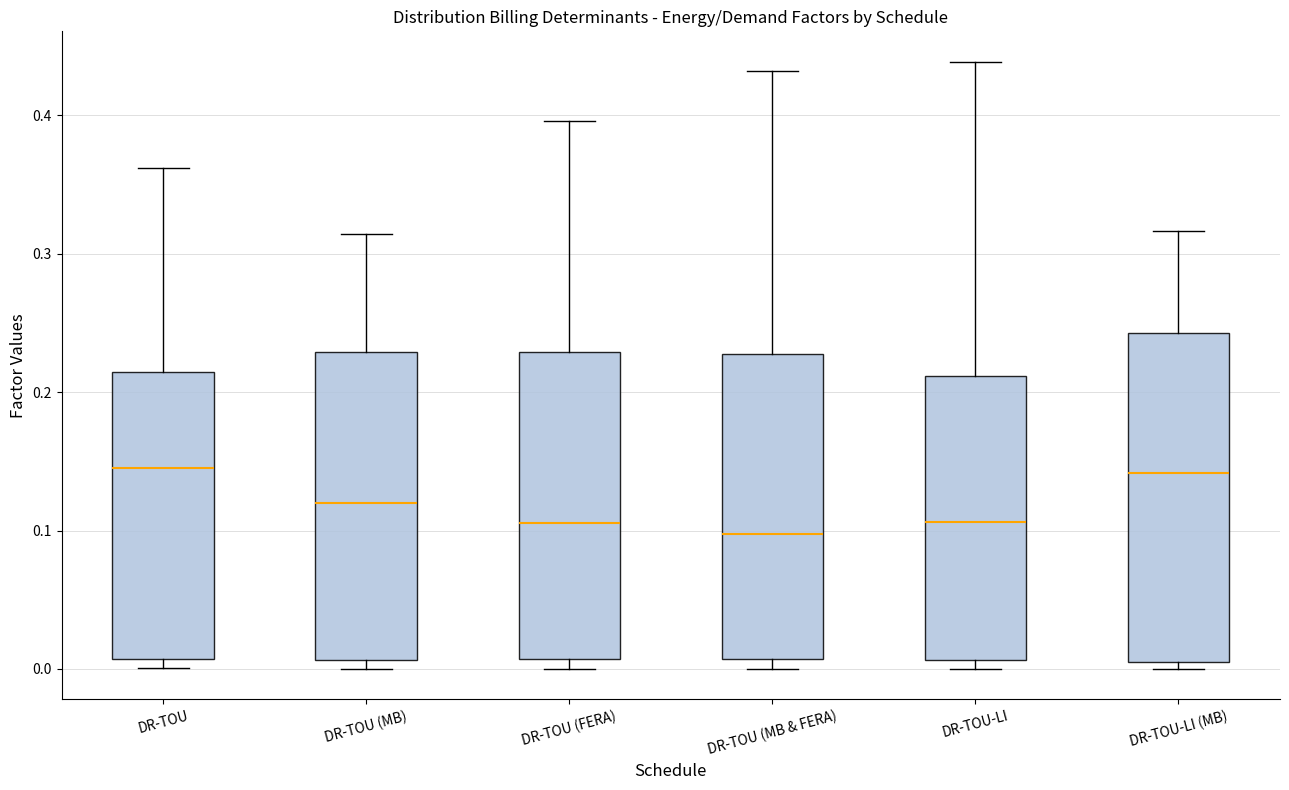

Reading left to right, read every box against the y-axis: the position of its median line, the range the box covers, and the ends of its whiskers. The values are not printed on the chart, so give them approximately, as read against the axis.

DR-TOU: median 0.15, box 0.01 to 0.21, whiskers 0.00 to 0.36
DR-TOU (MB): median 0.12, box 0.01 to 0.23, whiskers 0.00 to 0.31
DR-TOU (FERA): median 0.11, box 0.01 to 0.23, whiskers 0.00 to 0.40
DR-TOU (MB & FERA): median 0.10, box 0.01 to 0.23, whiskers 0.00 to 0.43
DR-TOU-LI: median 0.11, box 0.01 to 0.21, whiskers 0.00 to 0.44
DR-TOU-LI (MB): median 0.14, box 0.01 to 0.24, whiskers 0.00 to 0.32